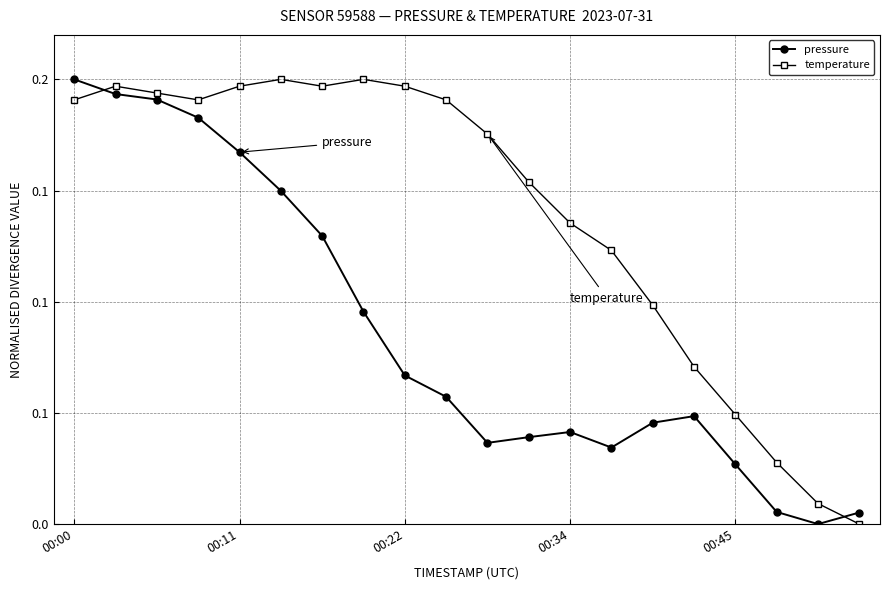

List the series in order of their peak value, lowest first.

temperature, pressure